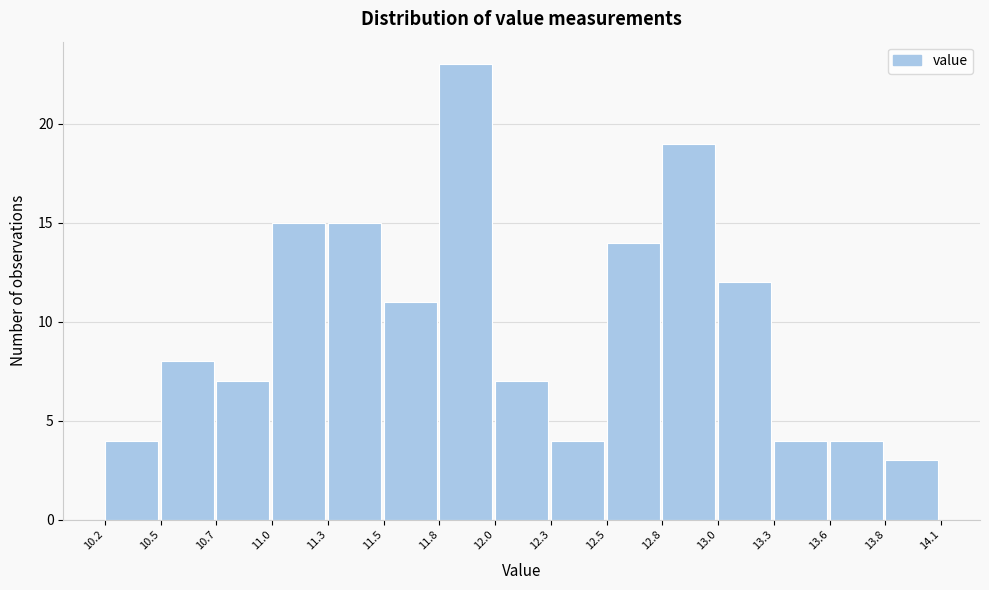

Reading right to left, list all the values displayed in this chart.

13.8=3	13.6=4	13.3=4	13.0=12	12.8=19	12.5=14	12.3=4	12.0=7	11.8=23	11.5=11	11.3=15	11.0=15	10.7=7	10.5=8	10.2=4